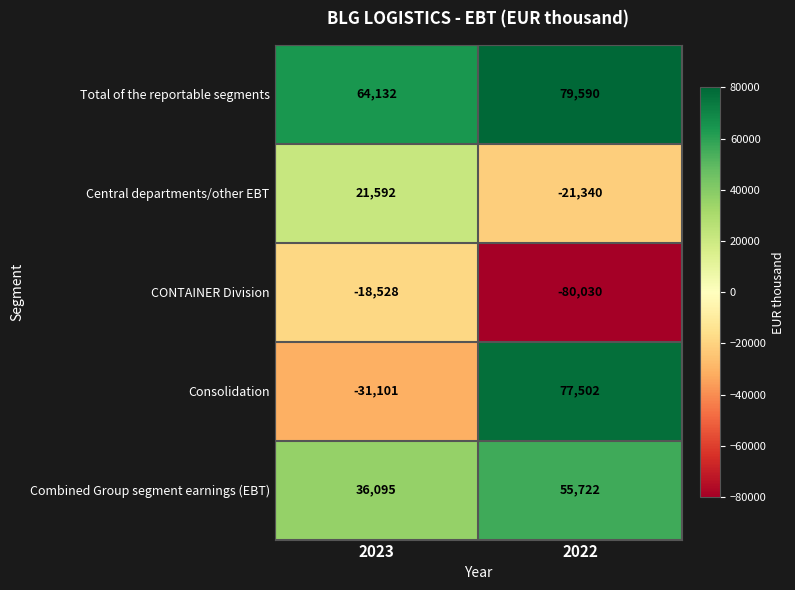

The value of Consolidation at 2022 is 44652. True or false?

False